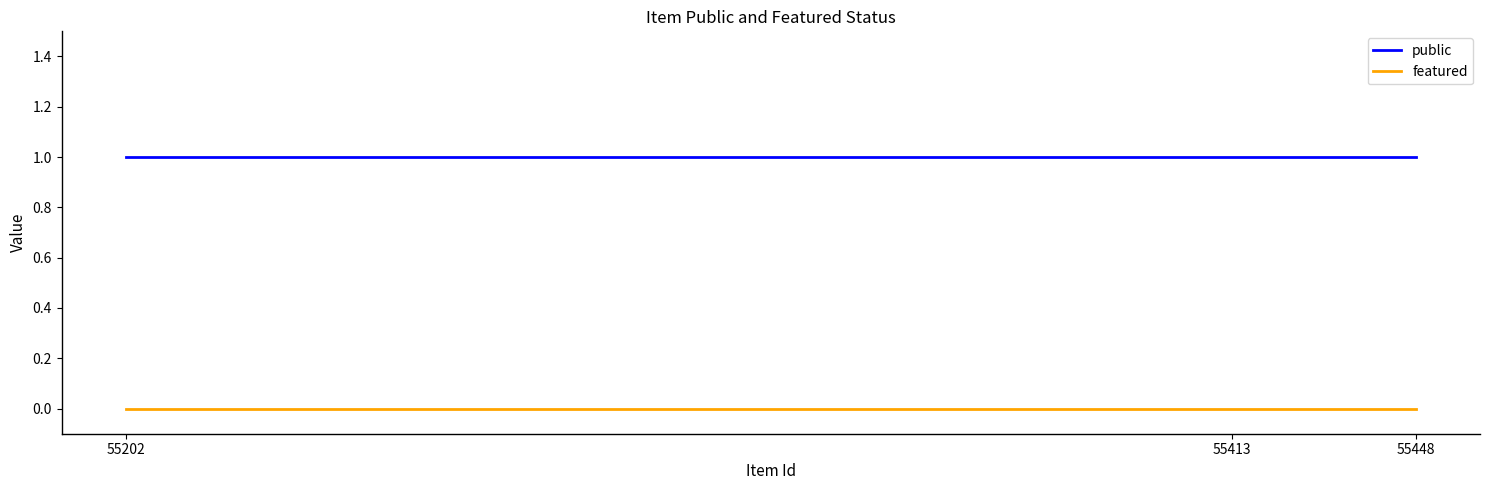

Reading right to left, list all the values displayed in this chart.

public: 55448=1	55413=1	55202=1
featured: 55448=0	55413=0	55202=0